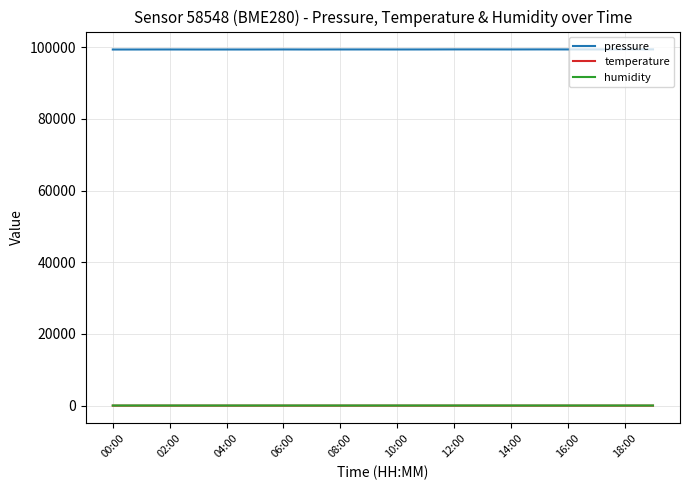

In pressure, how many points are higher than both neighbors (excluding endpoints)?

6